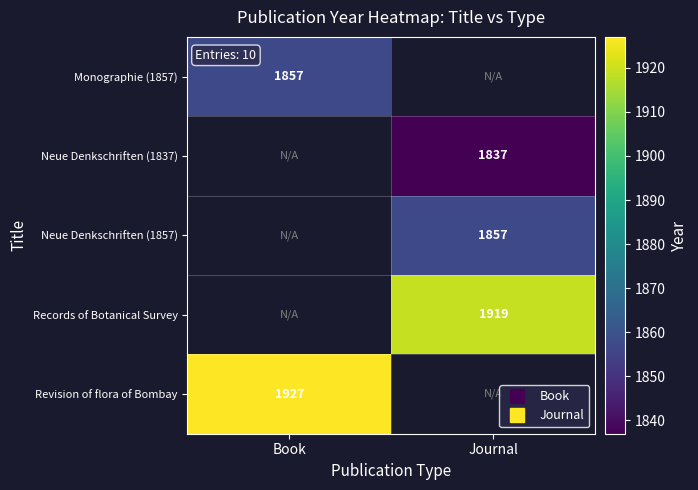

Which series has the widest spread of values?

Monographie (1857)